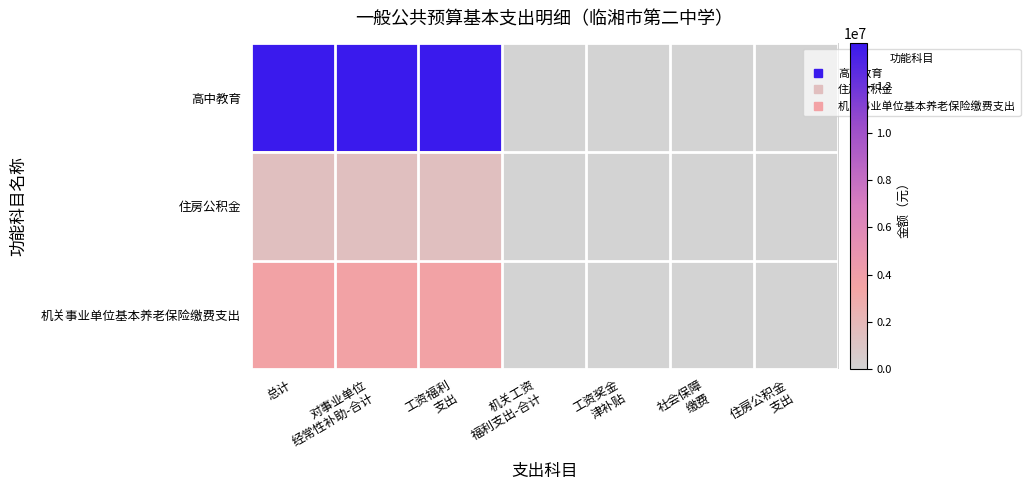

Reading left to right, what are all the values shown in this chart?

高中教育: 总计=13789828.0	对事业单位
经常性补助-合计=13789828.0	工资福利
支出=13789828.0	机关工资
福利支出-合计=0.0	工资奖金
津补贴=0.0	社会保障
缴费=0.0	住房公积金
支出=0.0
住房公积金: 总计=1454716.8	对事业单位
经常性补助-合计=1454716.8	工资福利
支出=1454716.8	机关工资
福利支出-合计=0.0	工资奖金
津补贴=0.0	社会保障
缴费=0.0	住房公积金
支出=0.0
机关事业单位基本养老保险缴费支出: 总计=3636792.0	对事业单位
经常性补助-合计=3636792.0	工资福利
支出=3636792.0	机关工资
福利支出-合计=0.0	工资奖金
津补贴=0.0	社会保障
缴费=0.0	住房公积金
支出=0.0